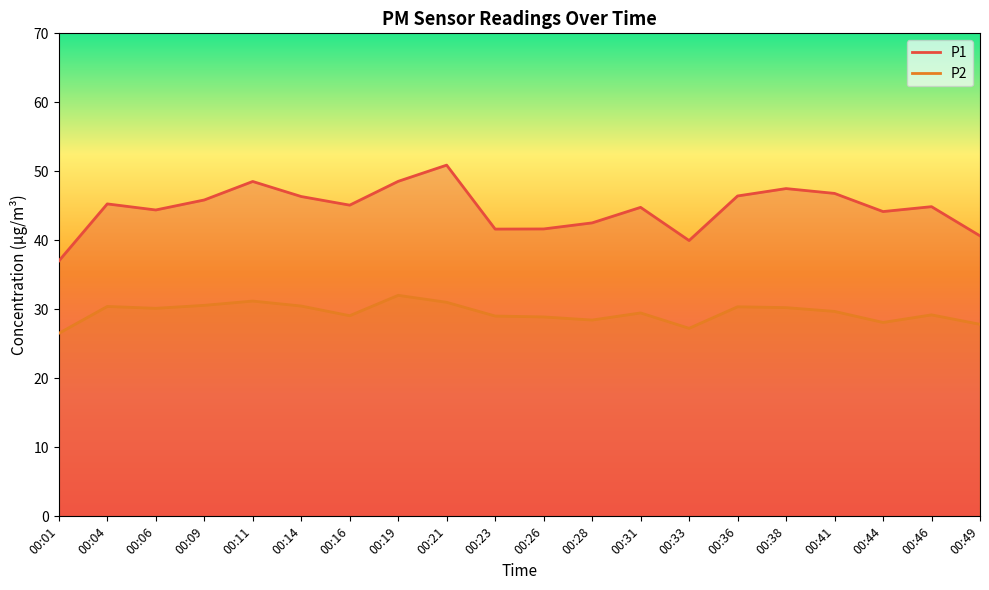

Rank the series by their average value, from lowest to highest.

P2, P1